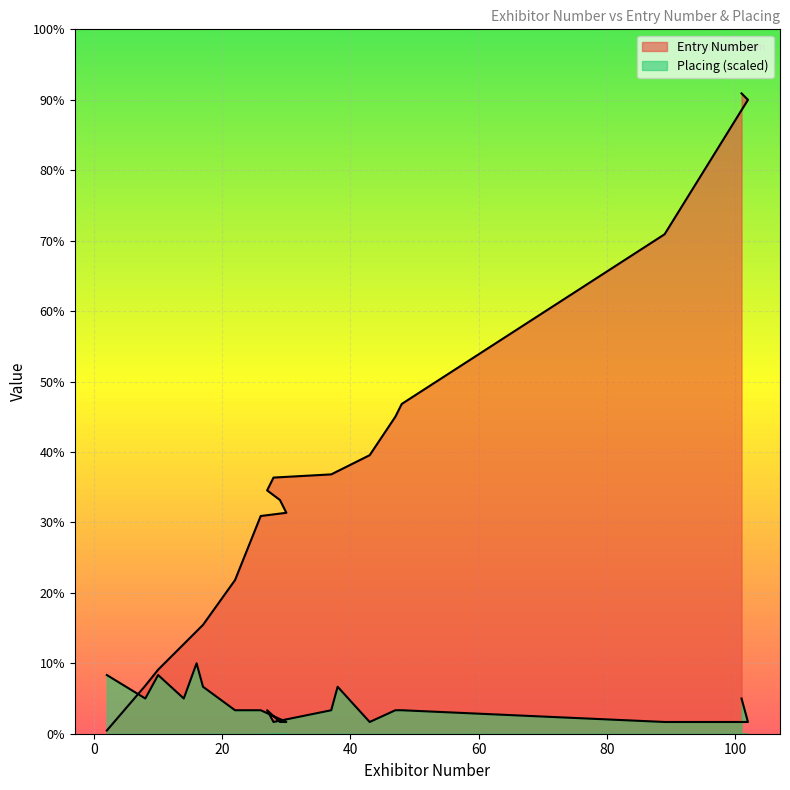

What are all the series names shown in the legend?

Entry Number, Placing